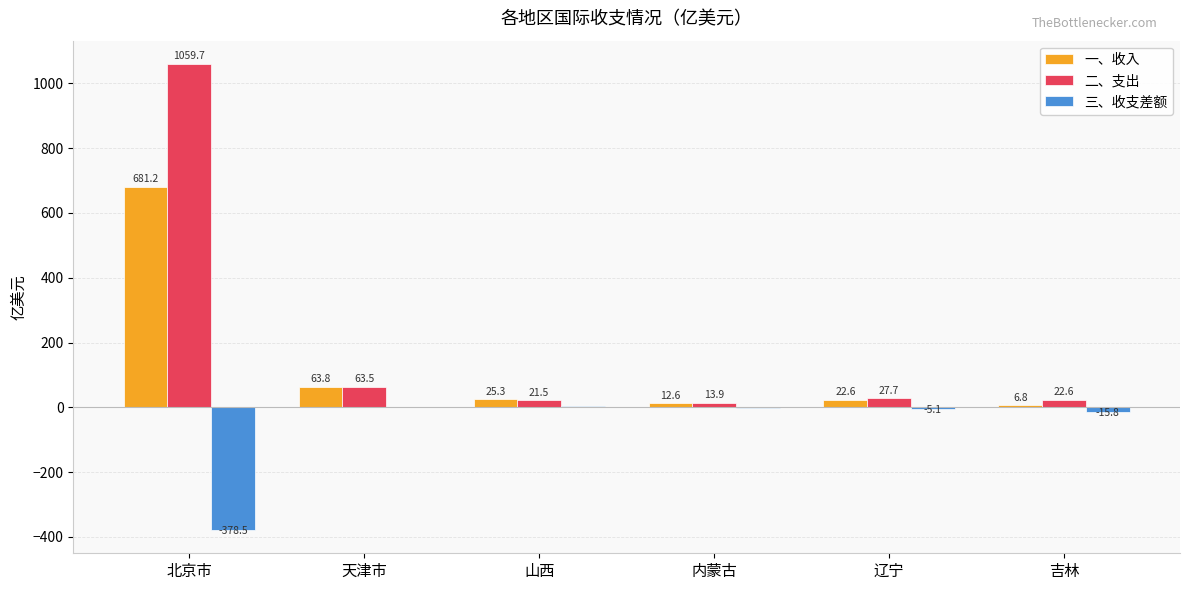

True or false: 一、收入 has a value of 12.6 at 内蒙古.

True